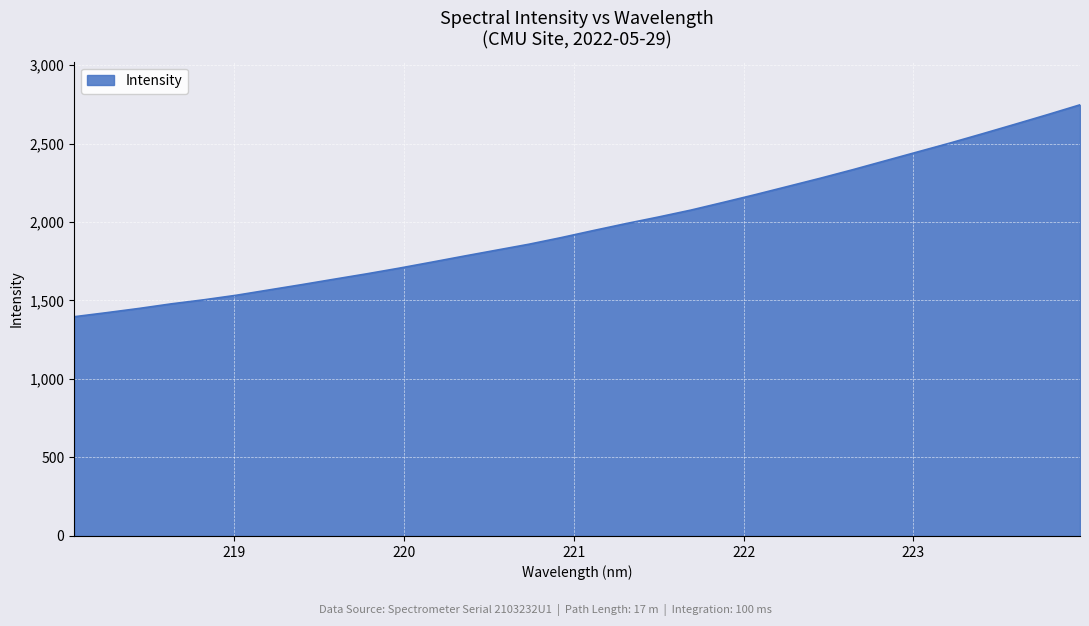

What is the greatest value displayed?

2746.4